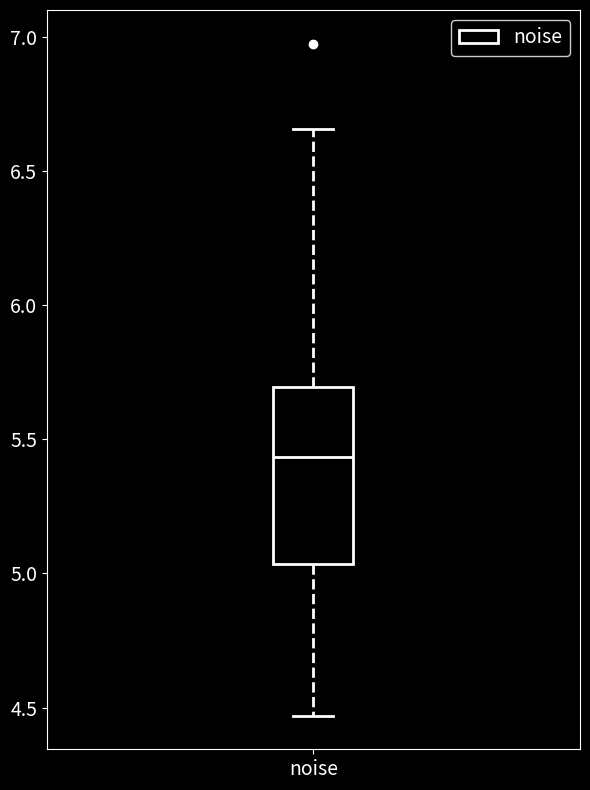

Read this box plot against the y-axis: the position of the median line, the range covered by the box, and the ends of both whiskers. The values are not printed on the chart, so give them approximately, as read against the axis.

median 5.45, box 5.05 to 5.70, whiskers 4.45 to 6.65